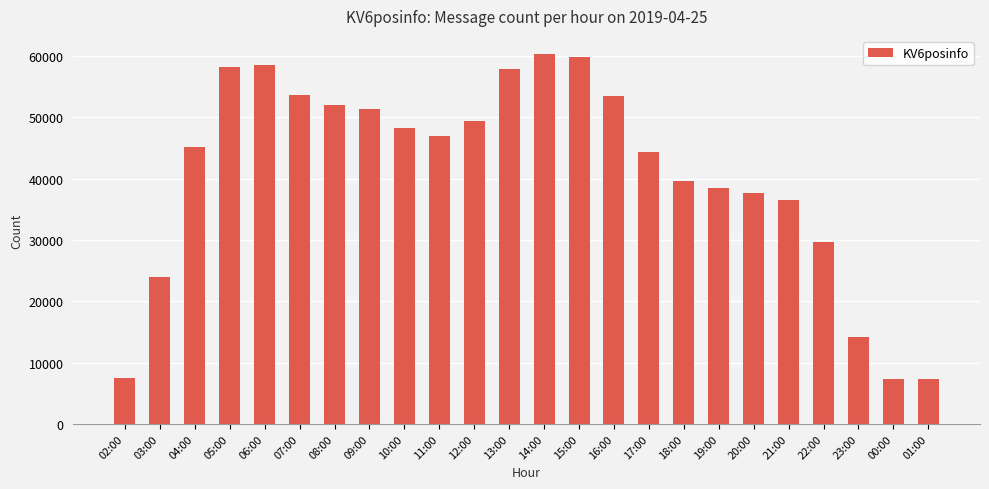

What is the change in value from 09:00 to 14:00?

+8858